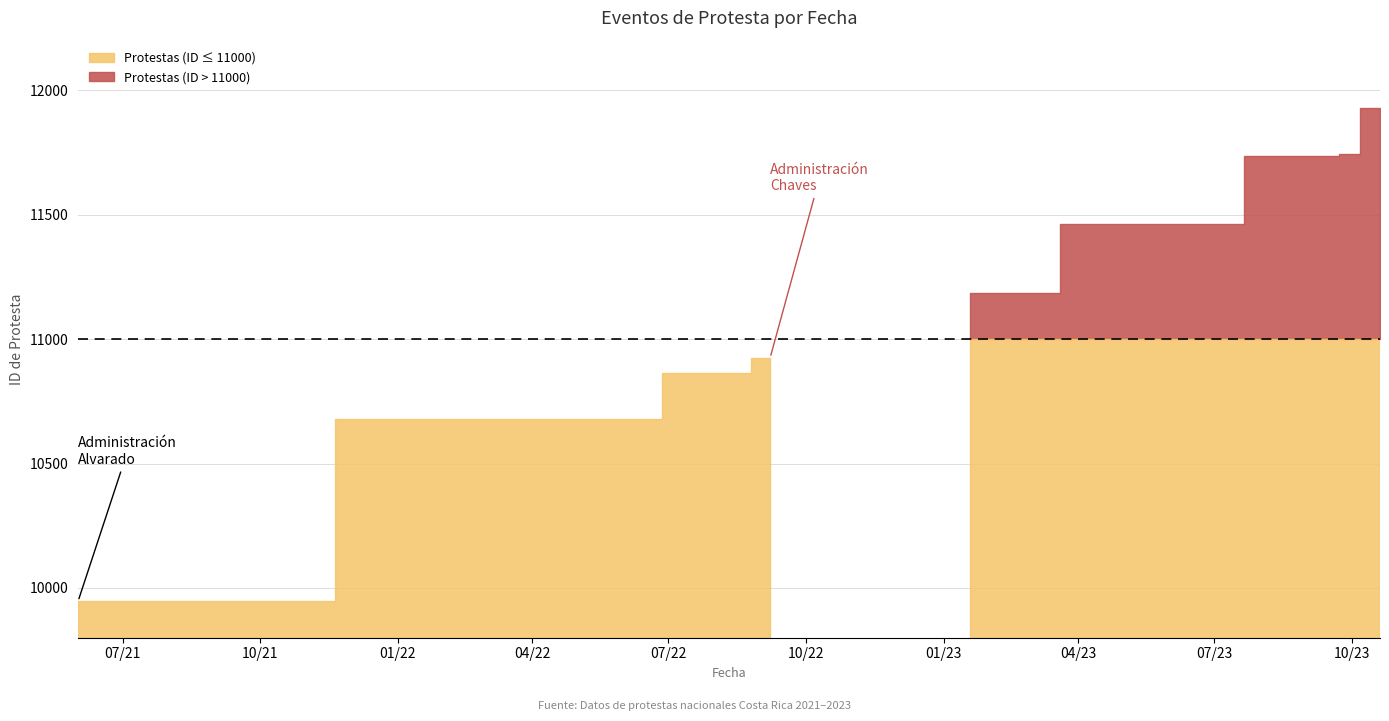

Reading right to left, list all the values displayed in this chart.

2023-10-20=11931	2023-09-23=11743	2023-09-22=11738	2023-05-19=11465	2023-01-19=11184	2022-09-07=10926	2022-09-07=10925	2022-08-12=10864	2022-05-11=10678	2021-06-01=9946